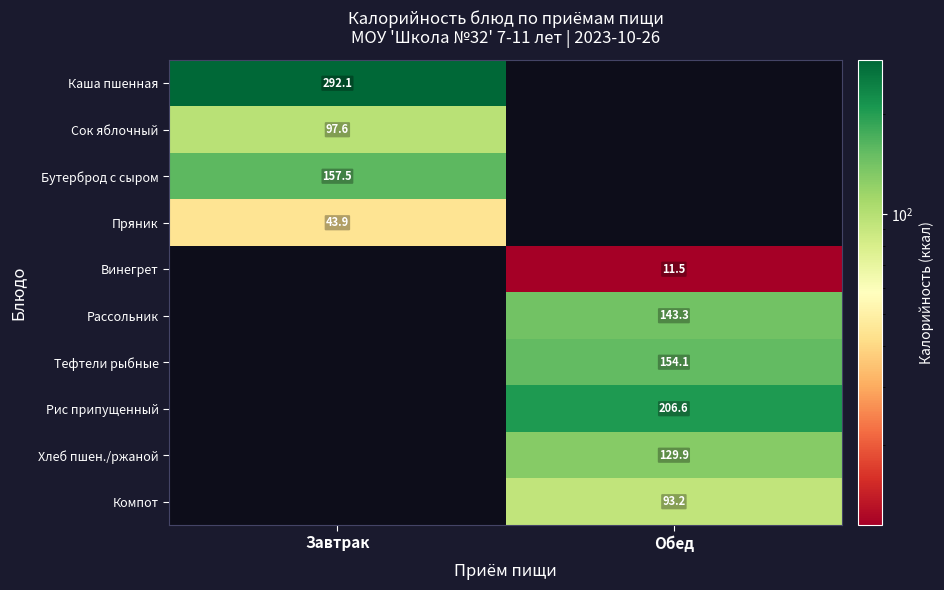

What is the minimum value shown in the chart?

11.5